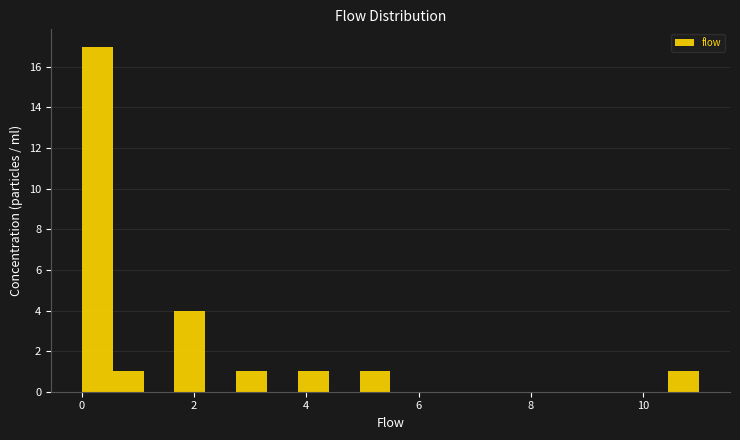

Read against the x-axis, roughly where is the centre of the tallest bar?

0.2